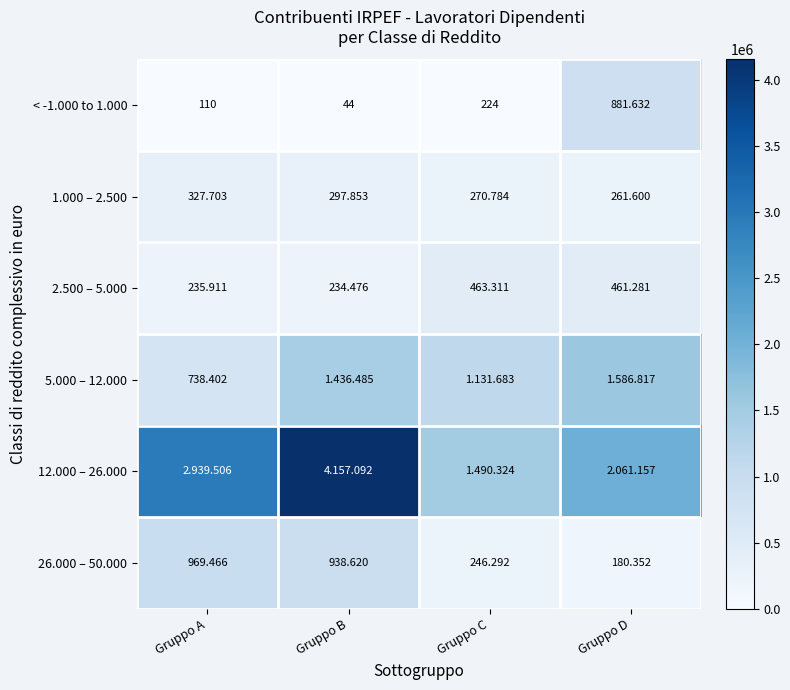

Where does the 5.000 – 12.000 series first go above 1436485?

Gruppo D